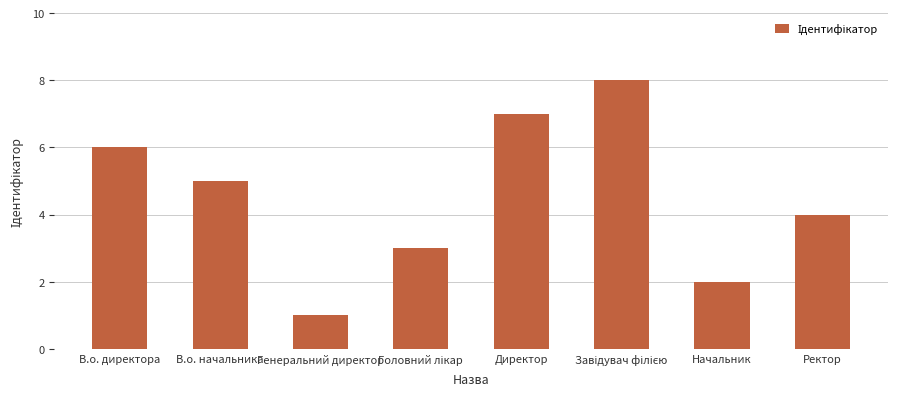

Is it true that the value at Ректор is 4?

True